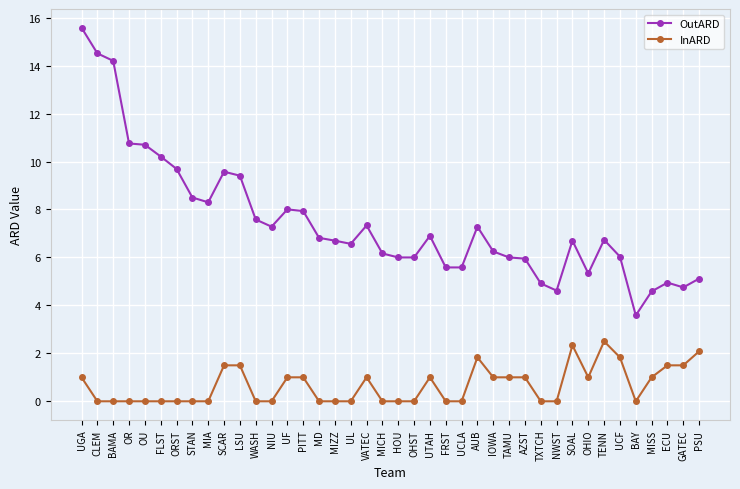

True or false: InARD has more than 1 interior local peaks.

True